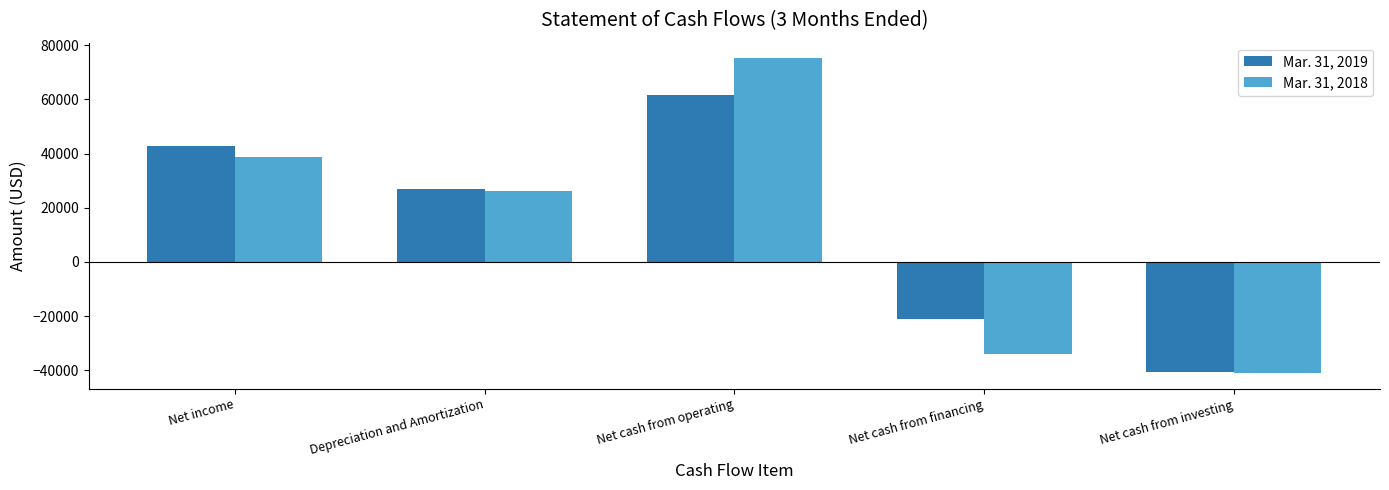

Reading left to right, extract all data points from this chart.

Mar. 31, 2019: 42987	26777	61549	-21052	-40497
Mar. 31, 2018: 38795	26329	75159	-34116	-41043